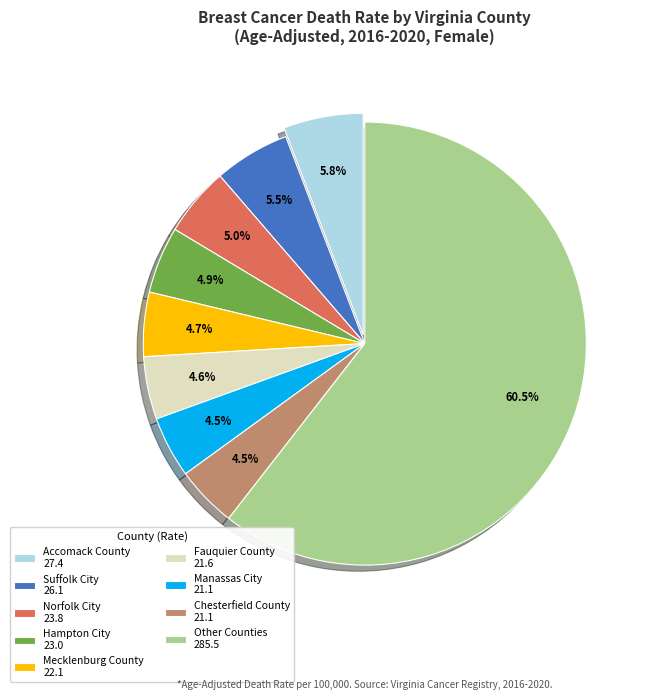

How many slices are in this pie chart?

9